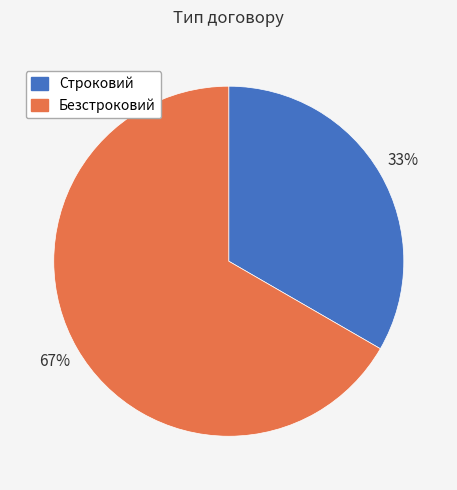

Which has a higher value, Безстроковий or Строковий?

Безстроковий